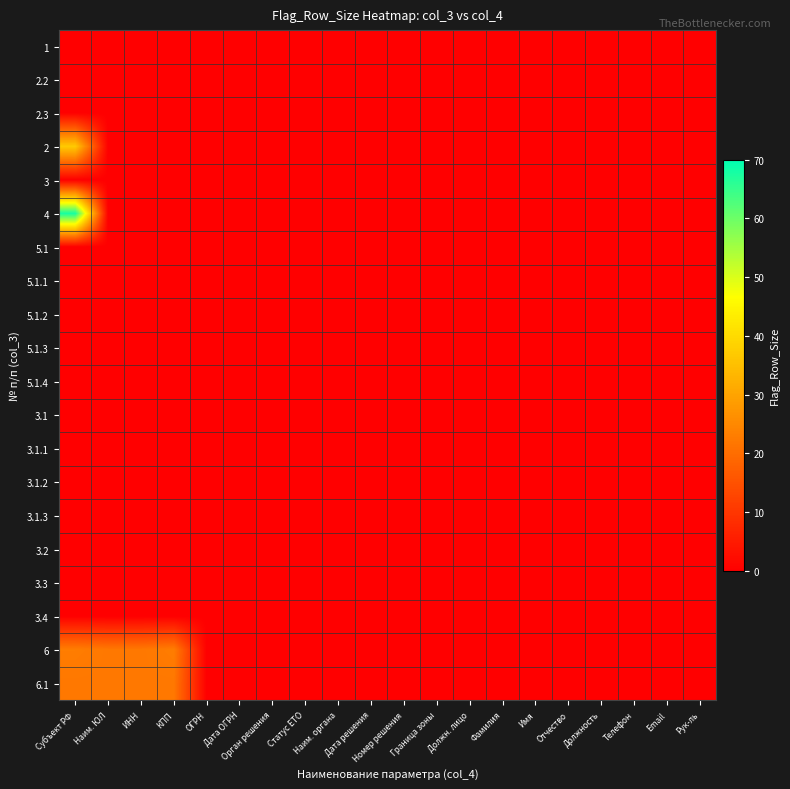

Rank the series at Наим. органа from lowest to highest value.

1, 2.2, 2.3, 2, 3, 4, 5.1, 5.1.1, 5.1.2, 5.1.3, 5.1.4, 3.1, 3.1.1, 3.1.2, 3.1.3, 3.2, 3.3, 3.4, 6, 6.1